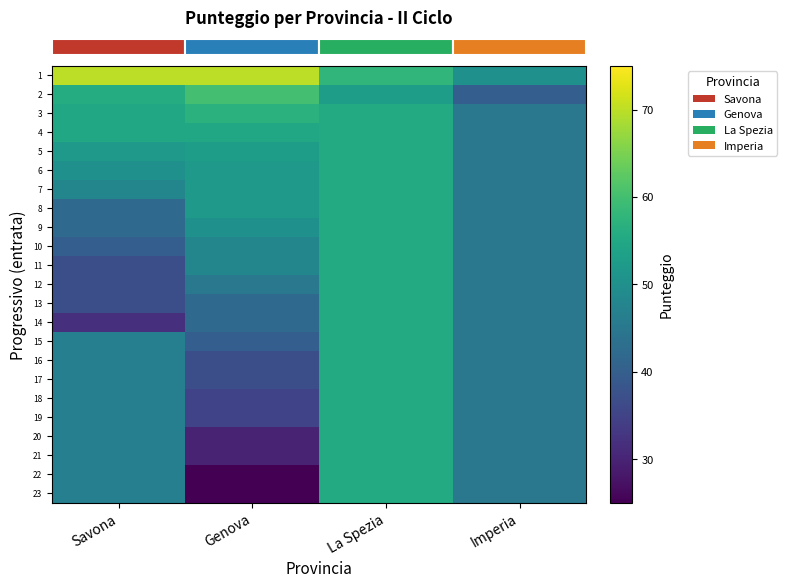

Which has a higher value, La Spezia or Genova?

Genova